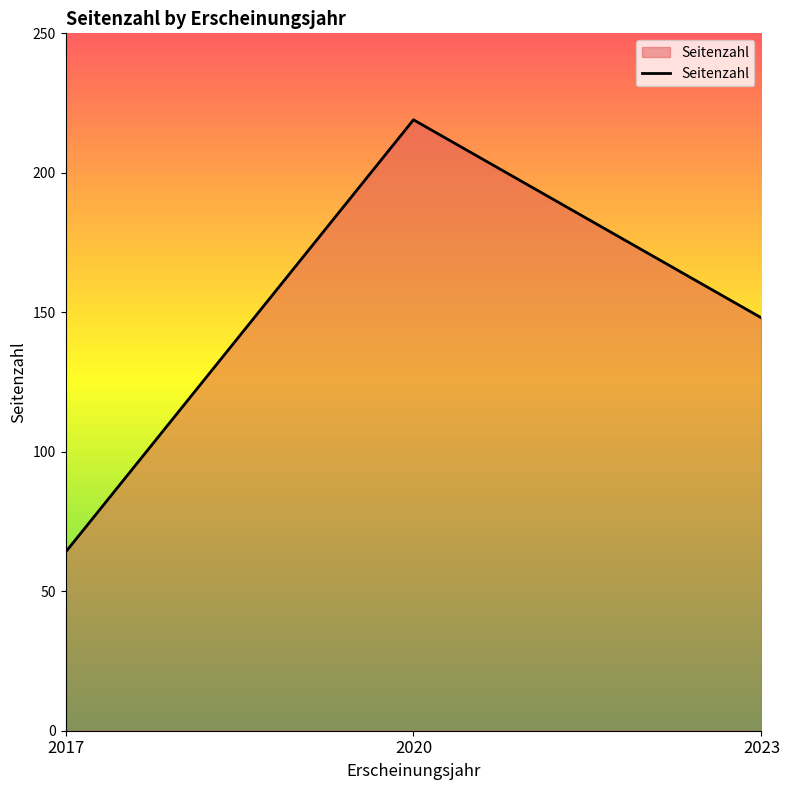

Reading left to right, transcribe all the data shown in this chart.

2017=64	2020=219	2023=148